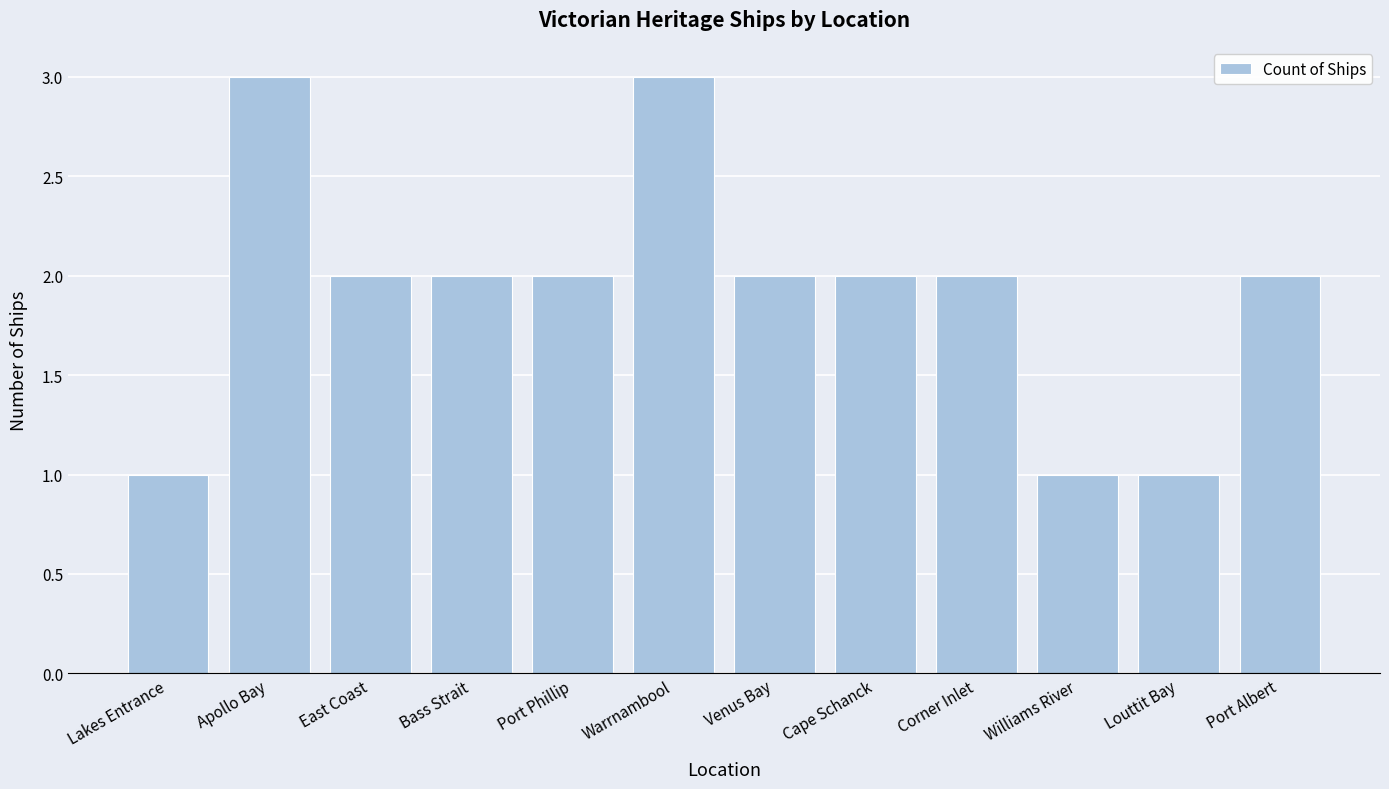

What position from the right is Lakes Entrance?

12